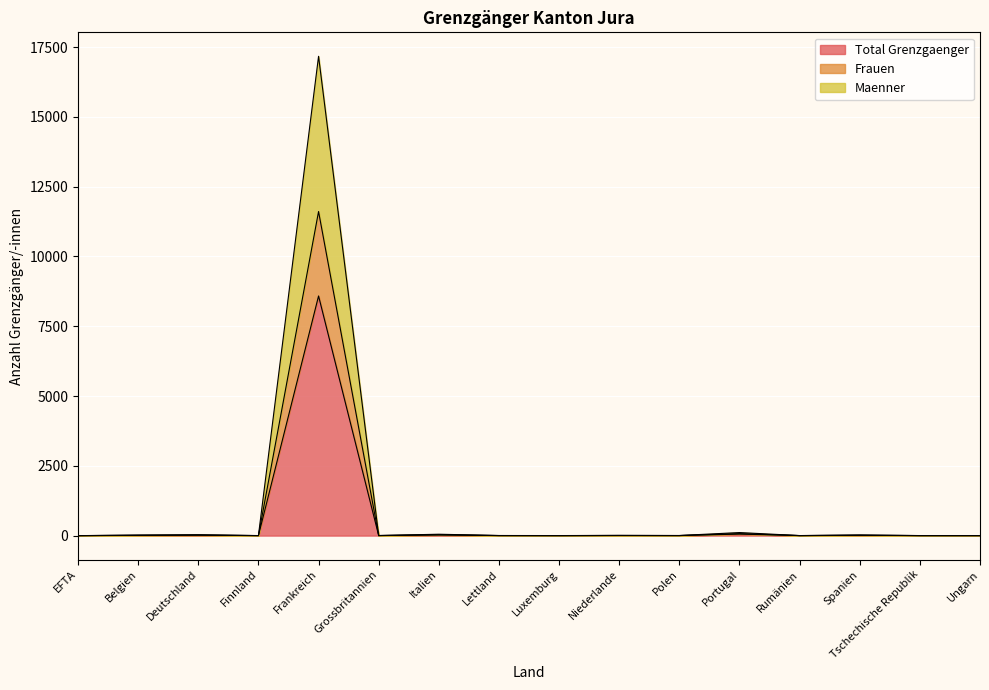

What is the spread (max minus min) of values at Rumänien?

1